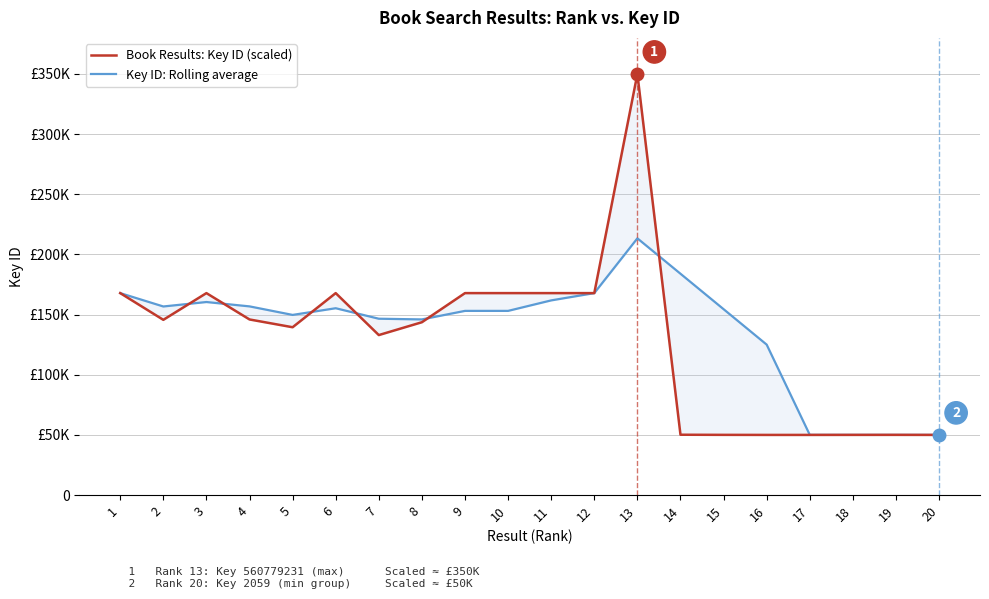

What value does the Book Results: Key ID (scaled) series have at 2?

145650.9